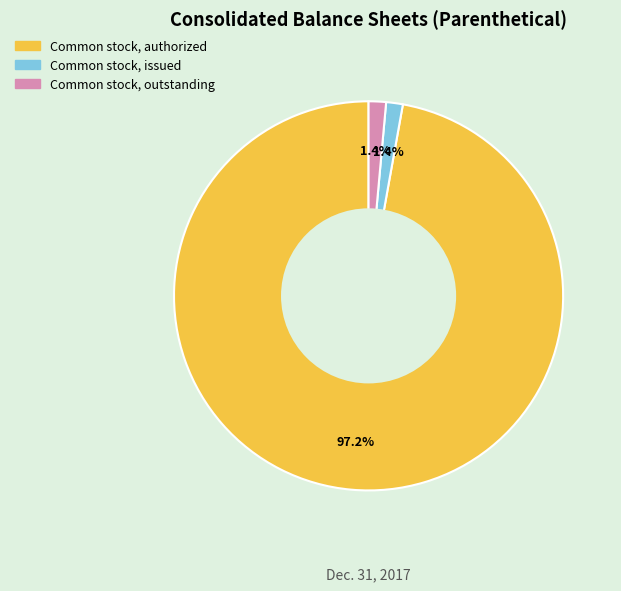

What percentage is the Common stock, issued slice, to the nearest percent?

1%